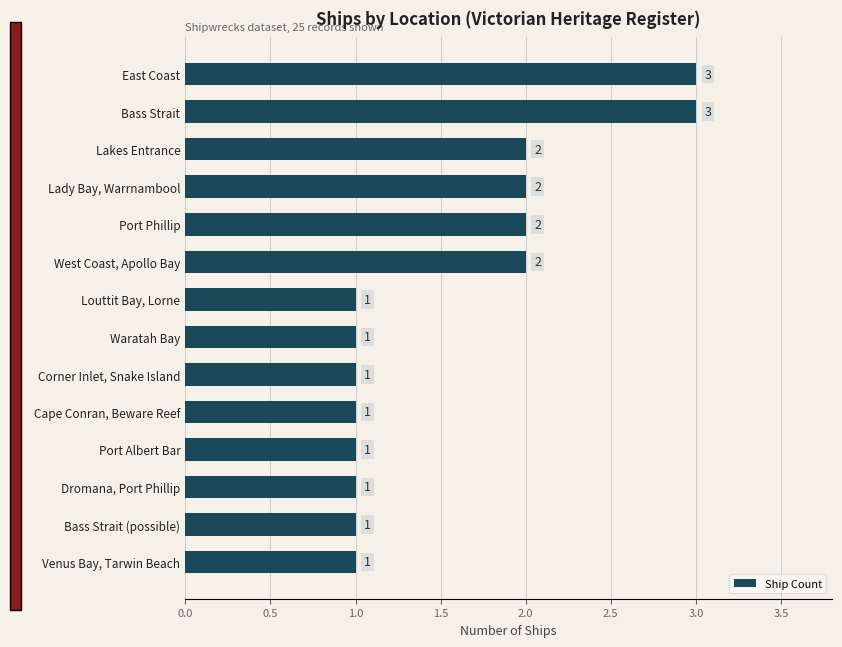

True or false: the data shows 3 at East Coast.

True